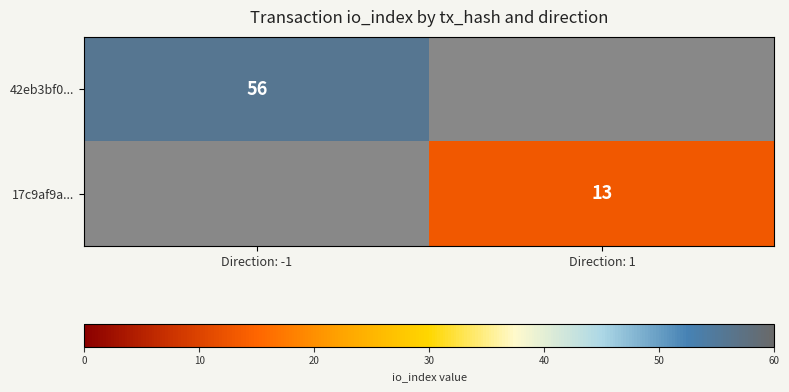

Between Direction: -1 and Direction: 1, which is larger?

Direction: -1